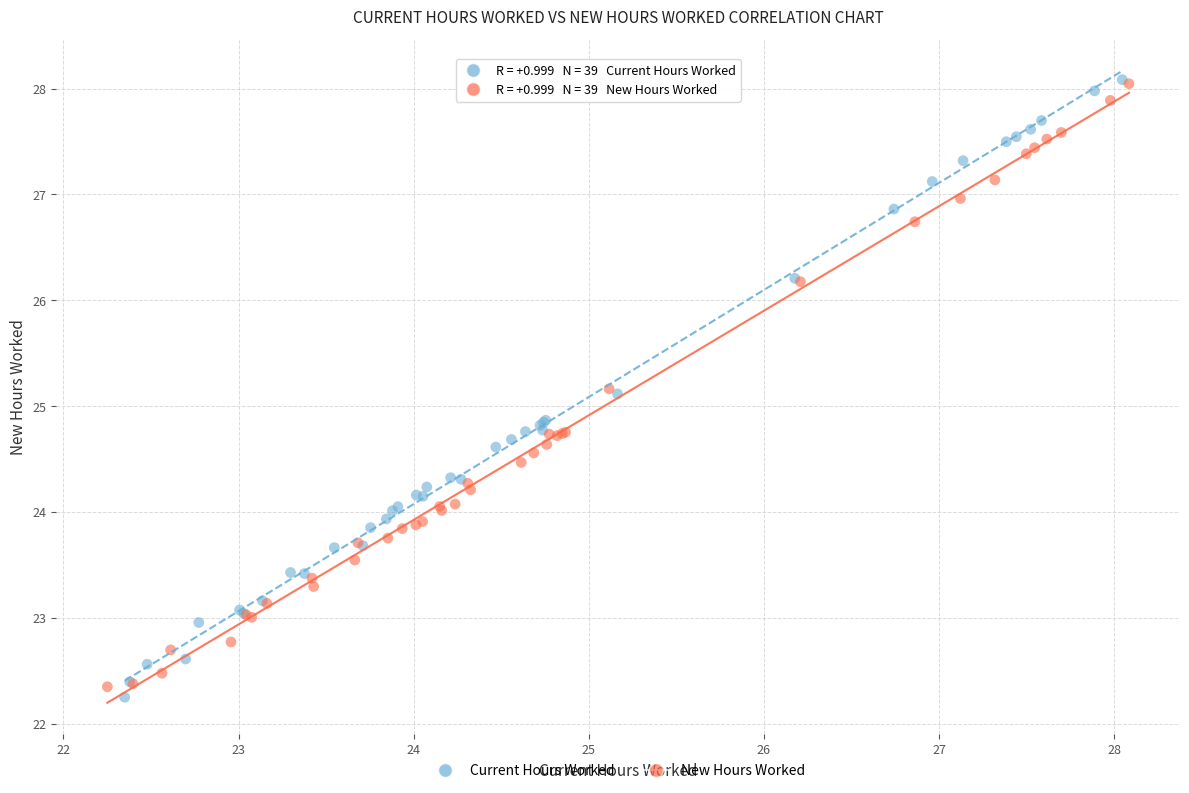

Which series has the largest Y range (max minus min)?

Current Hours Worked